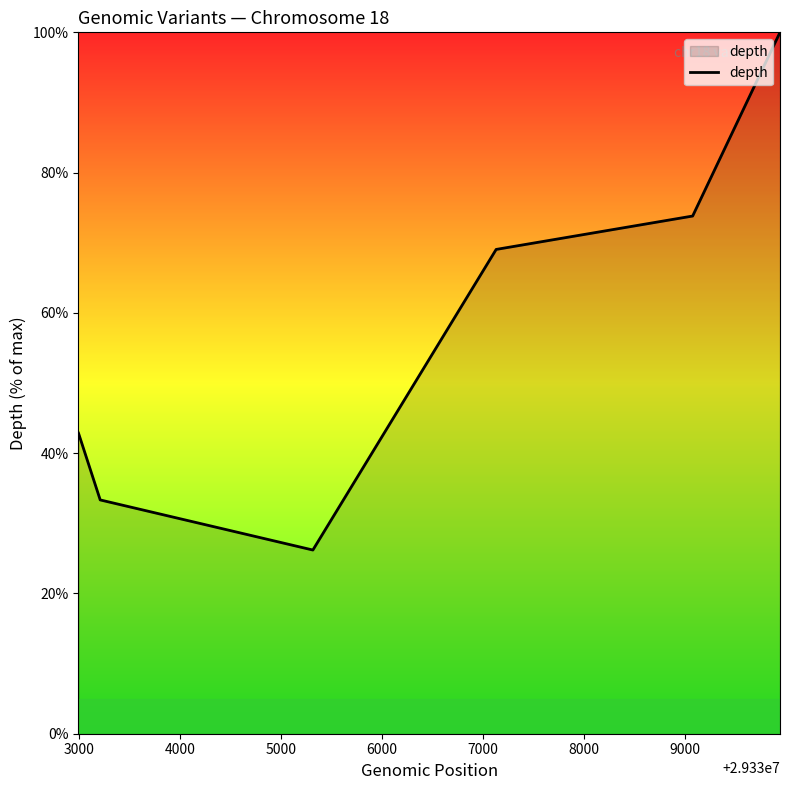

What is the difference between the second highest and second lowest values?

40.5